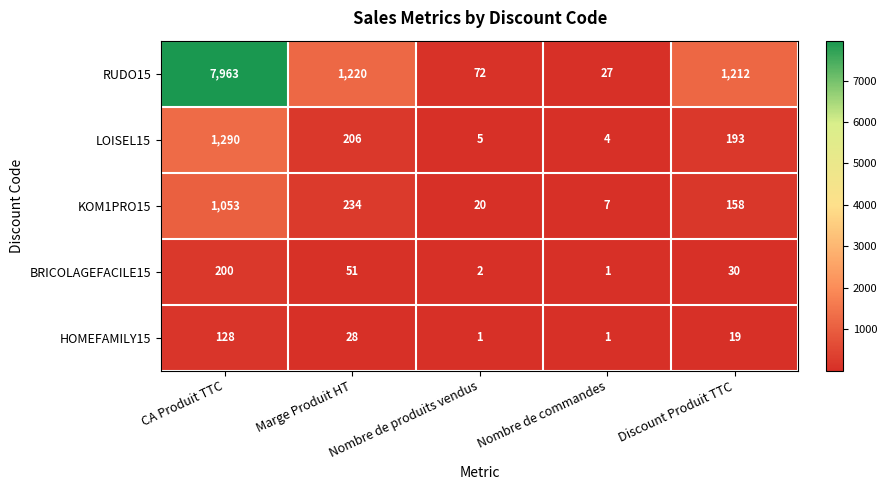

What is the maximum value for KOM1PRO15?

1053